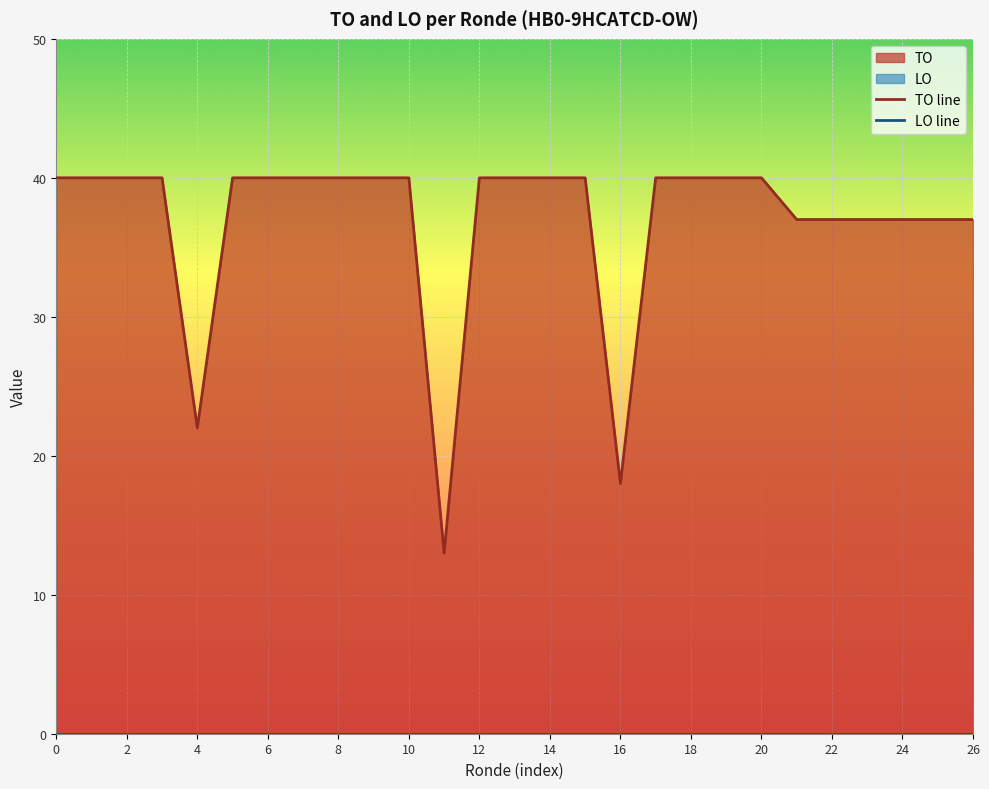

Reading right to left, extract all data points from this chart.

37	37	37	37	37	37	40	40	40	40	18	40	40	40	40	13	40	40	40	40	40	40	22	40	40	40	40